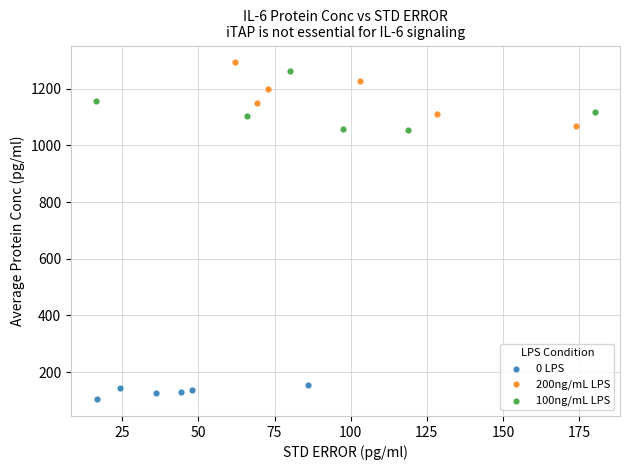

Which series contains the lowest Y value?

0 LPS